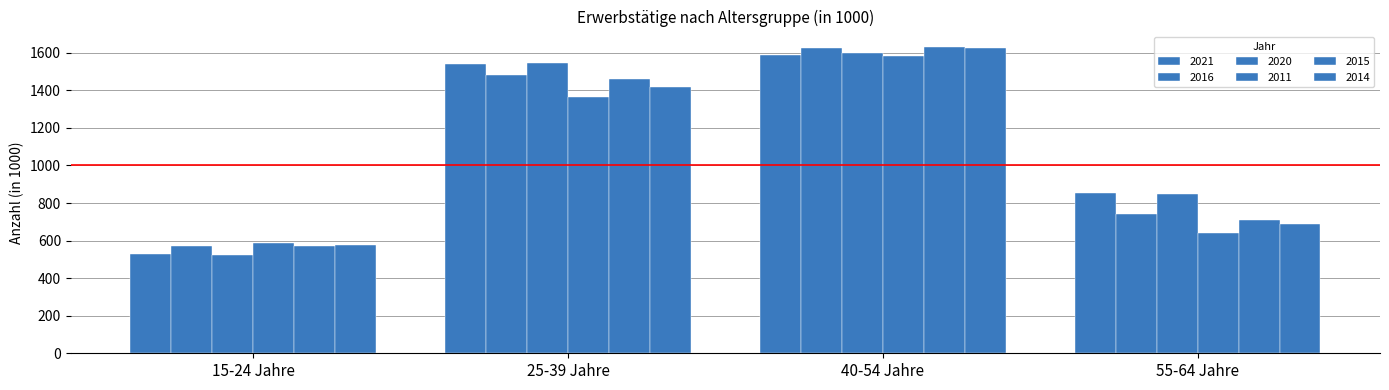

What is the approximate value of 2014 at 25-39 Jahre?

1420.5